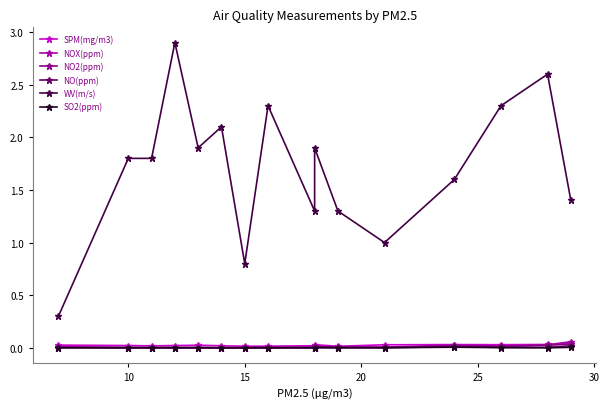

Which category has the highest value in the NOX(ppm) series?

15